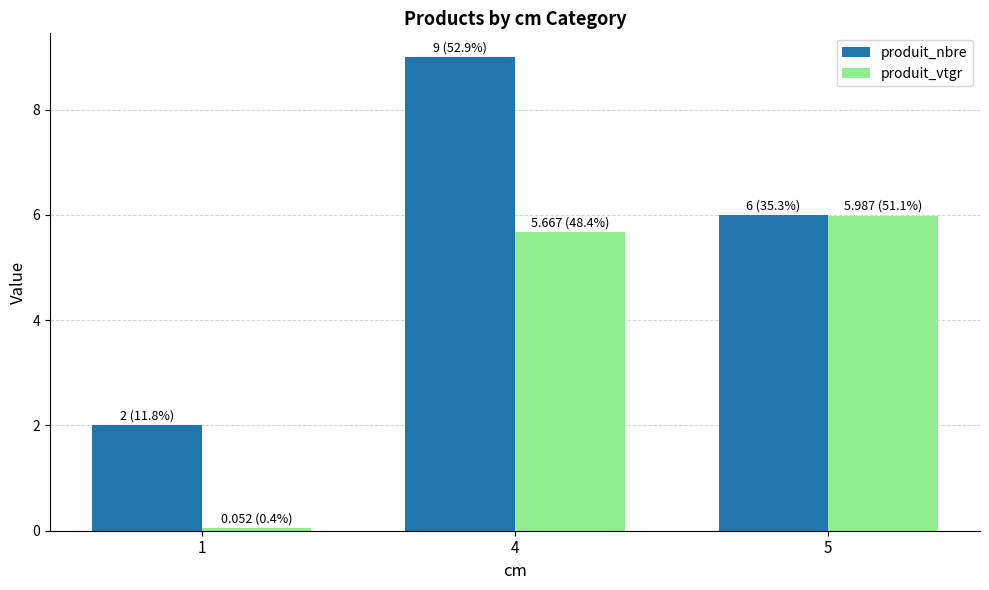

Reading left to right, what are all the values shown in this chart?

produit_nbre: 2.0	9.0	6.0
produit_vtgr: 0.1	5.7	6.0